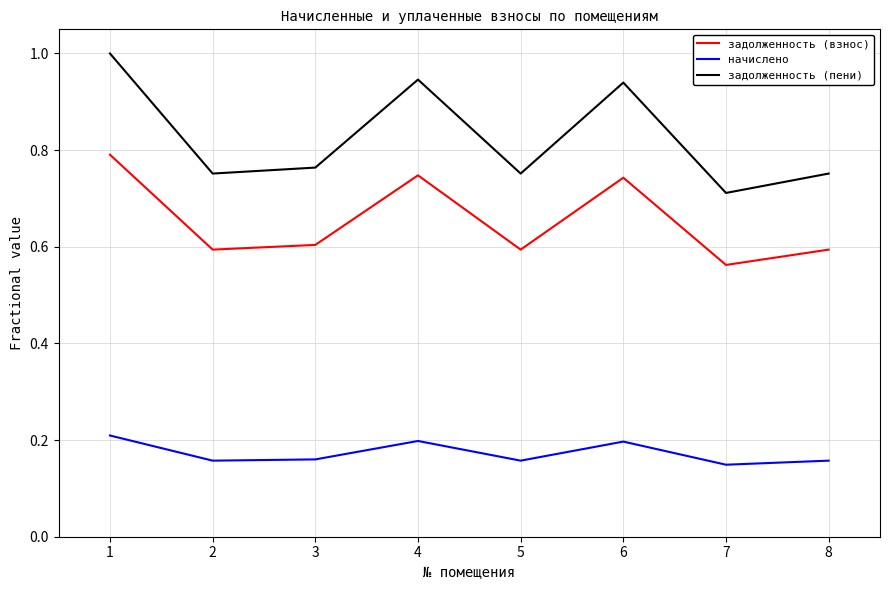

True or false: начислено and задолженность (пени) cross at least once.

False